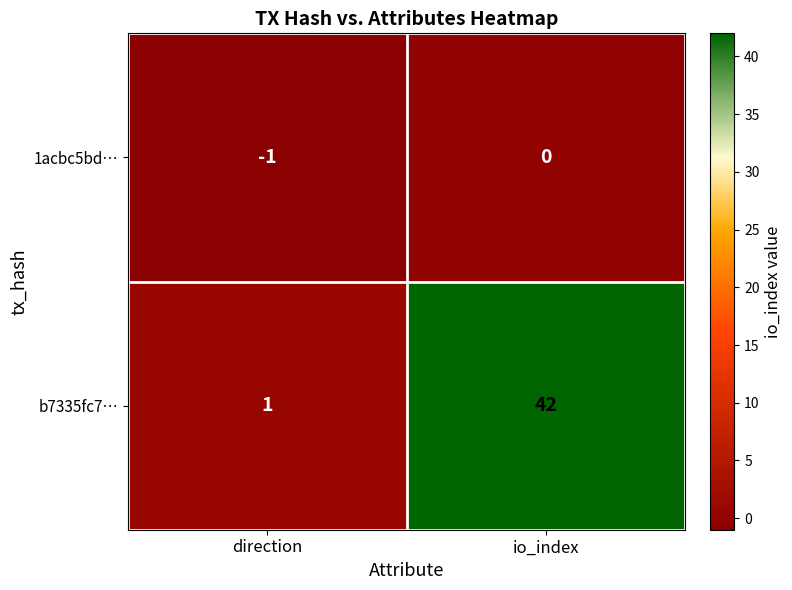

How many values in the 1acbc5bd… series are below 0?

1